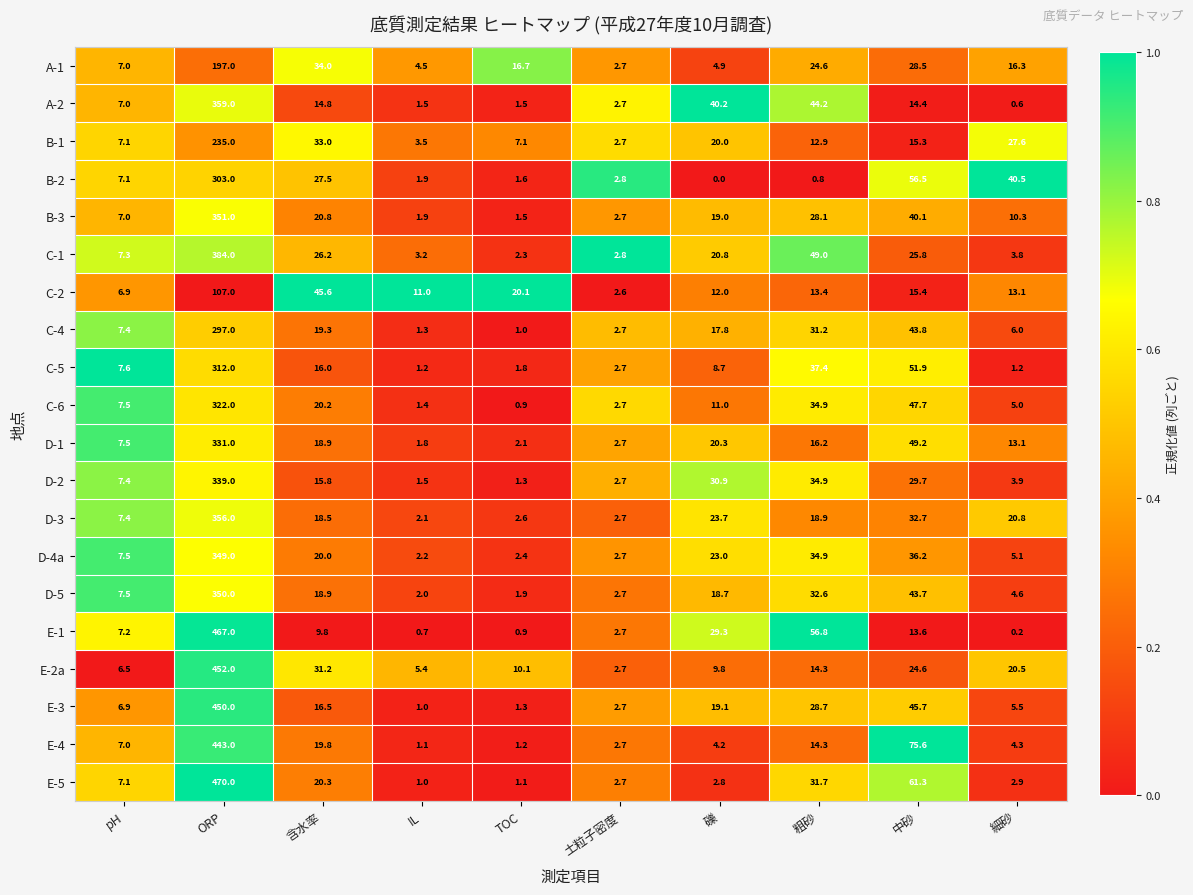

Which label corresponds to the largest value in the chart?

ORP